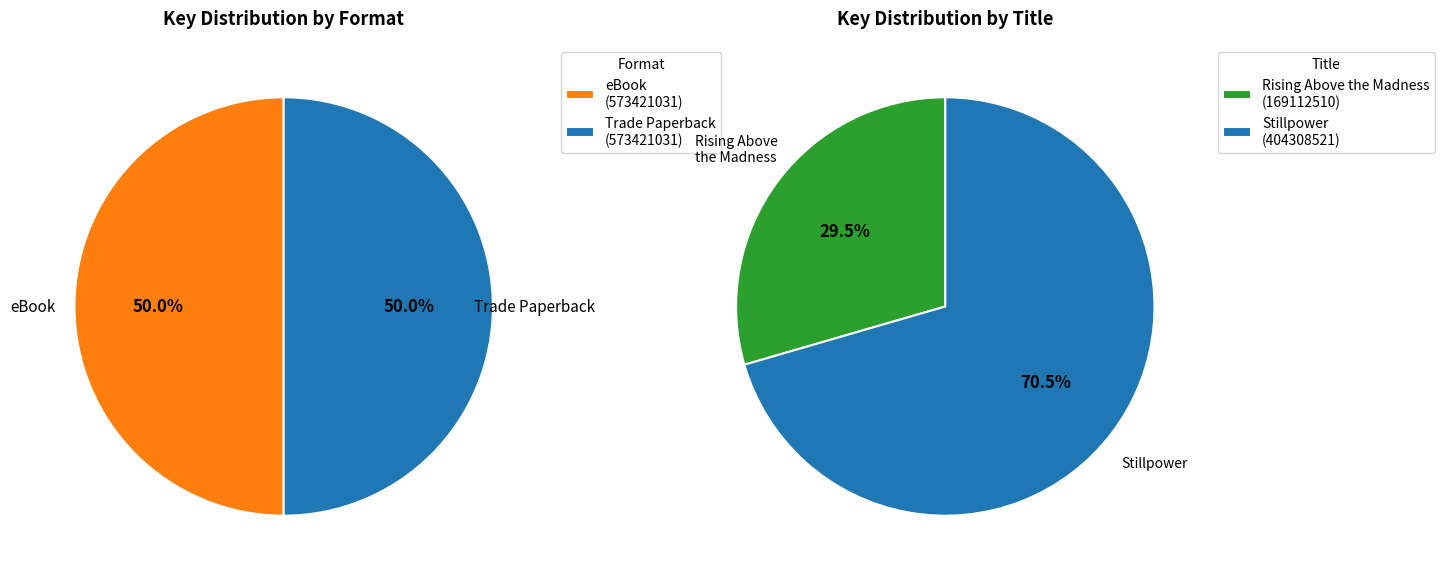

To the nearest percent, what percentage of the pie is Rising Above the Madness?

29%